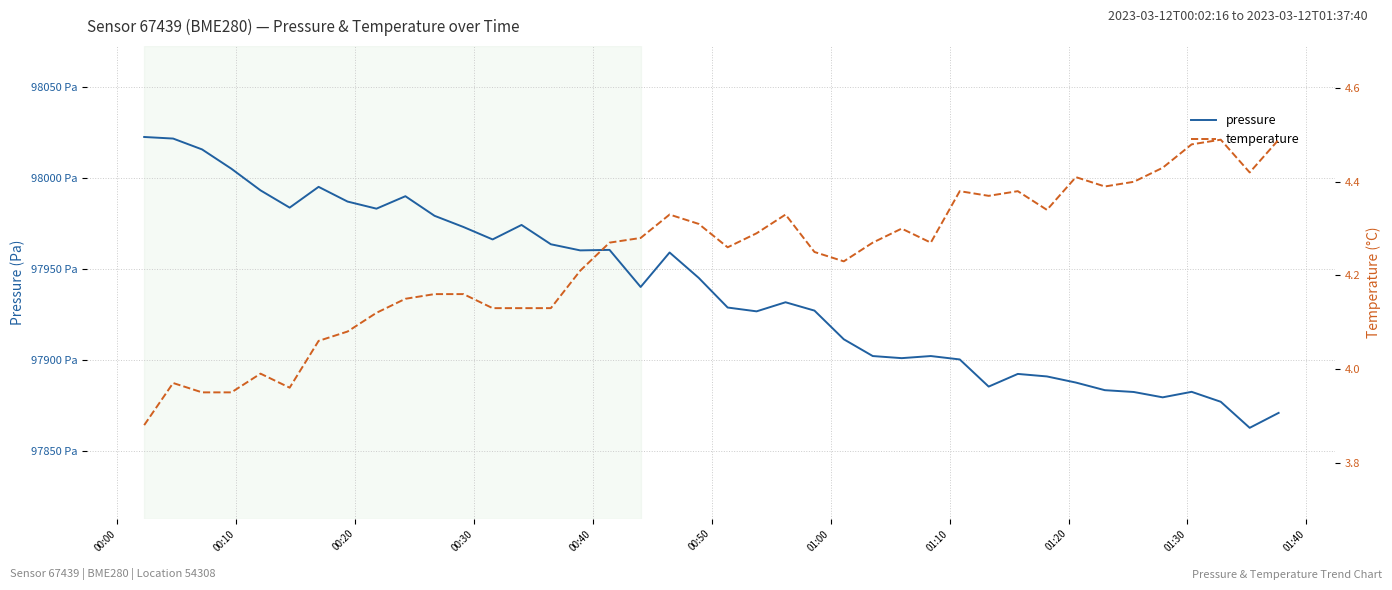

True or false: temperature and pressure cross at least once.

False